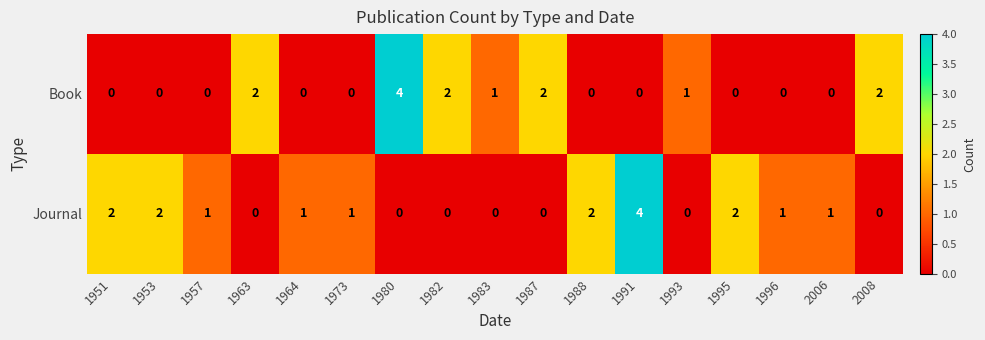

What is the sum of all Journal values?

17